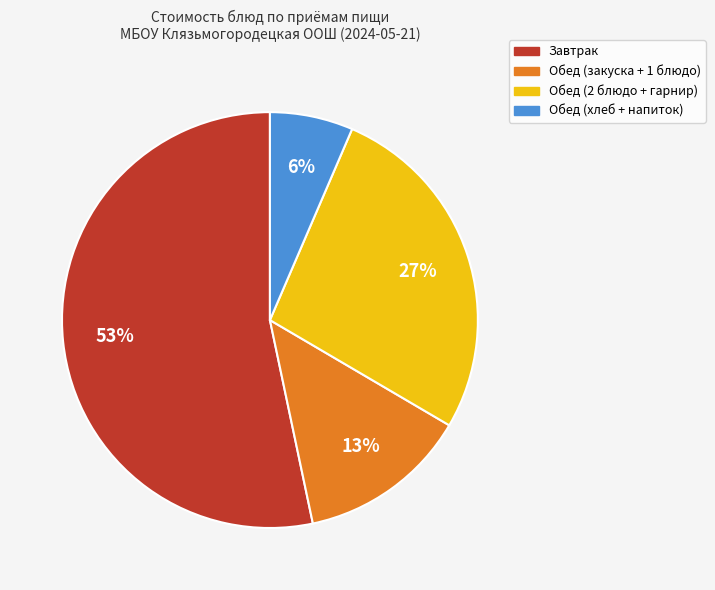

How many segments does this pie chart have?

4